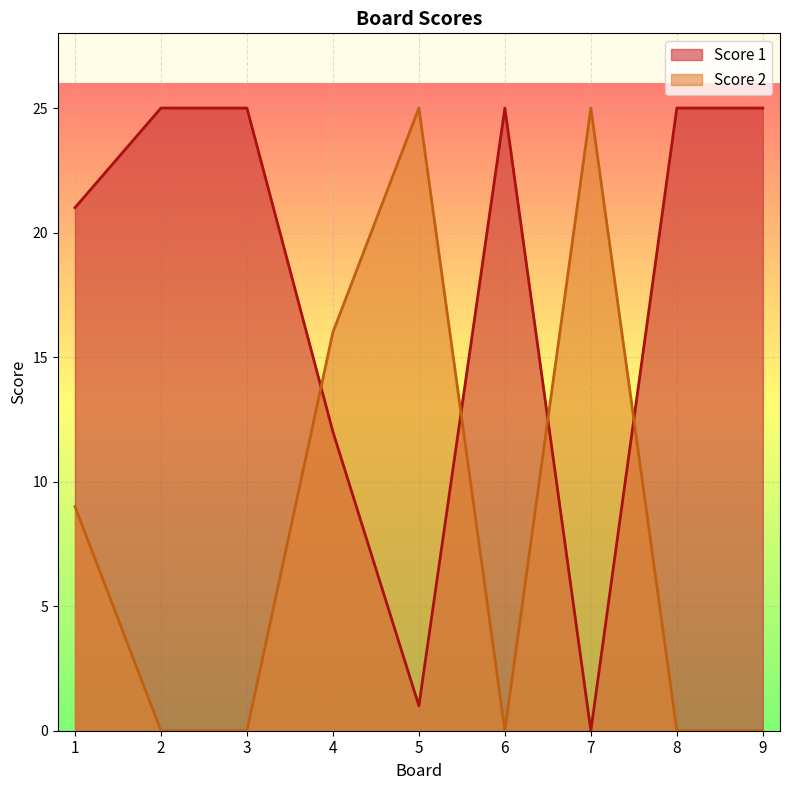

What is the difference between the Score 1 values at 4 and 5?

11